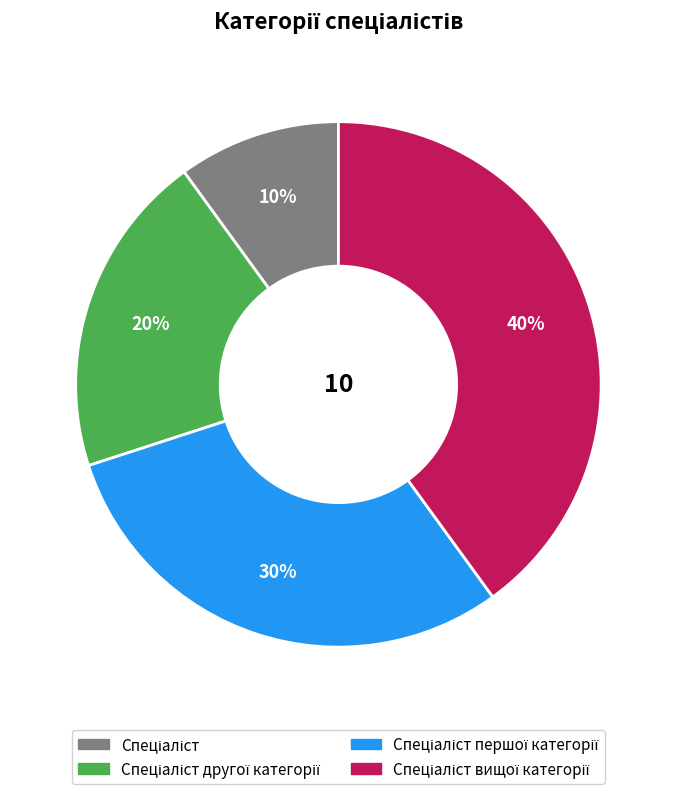

Is there a majority slice in this chart?

No